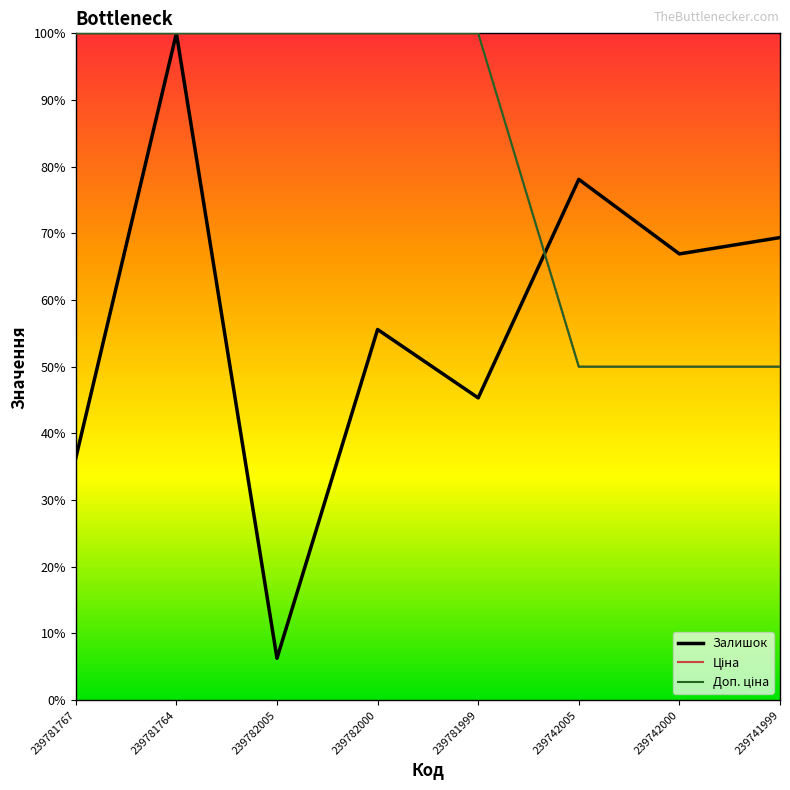

Which series ends up on top after the final intersection of Ціна and Залишок?

Залишок